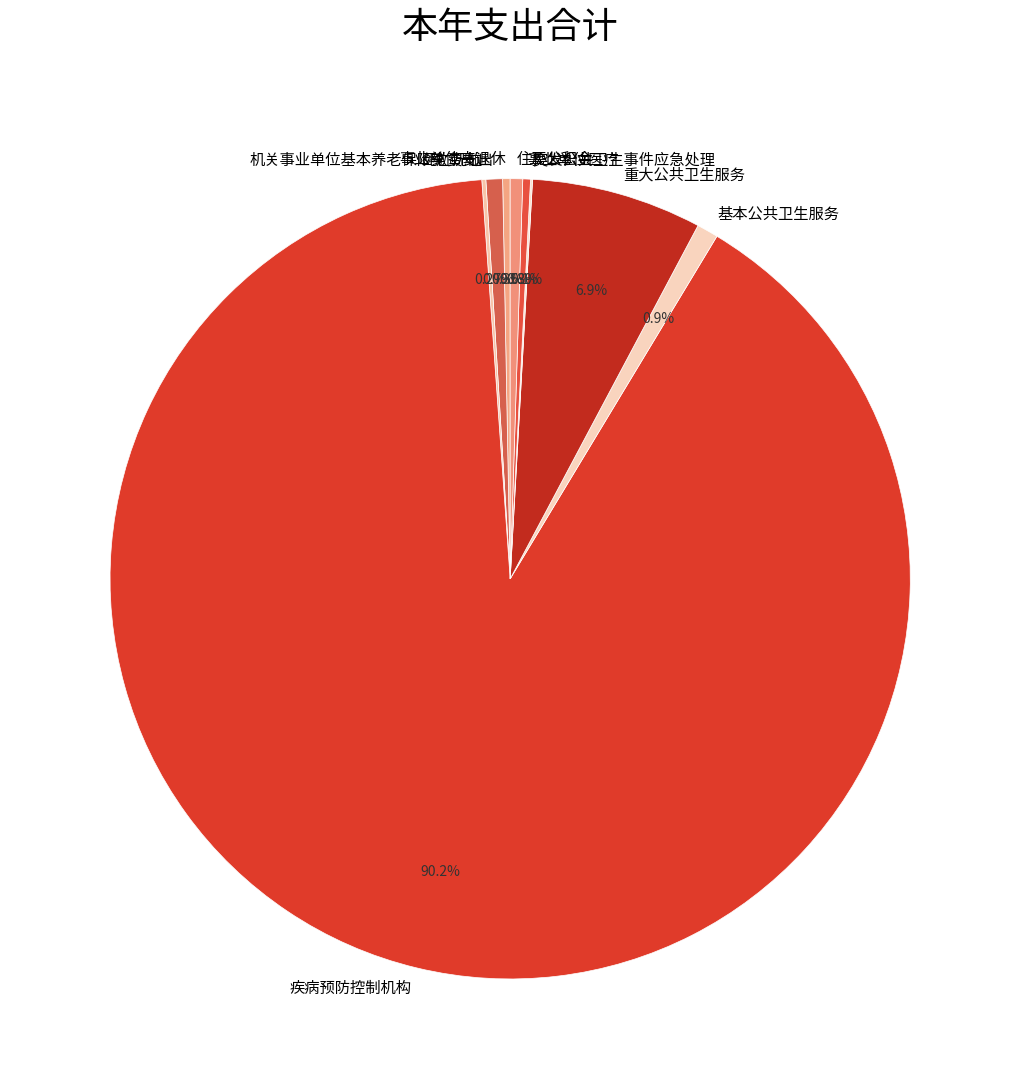

To the nearest percent, what is the difference between the 事业单位医疗 and 疾病预防控制机构 slice percentages?

90%